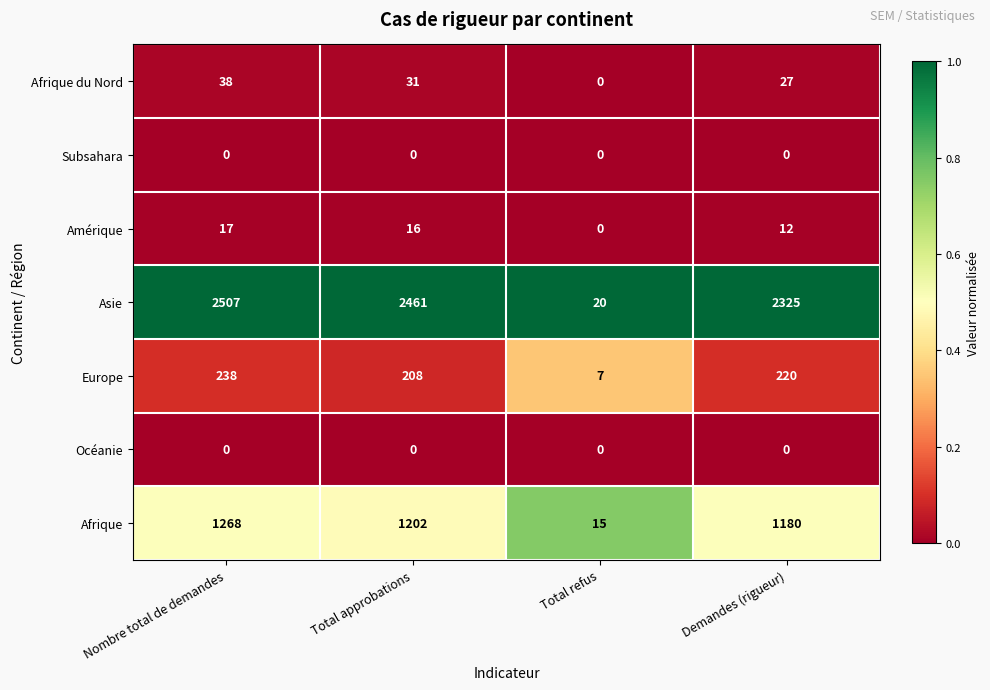

True or false: Afrique has a value of 23 at Total refus.

False